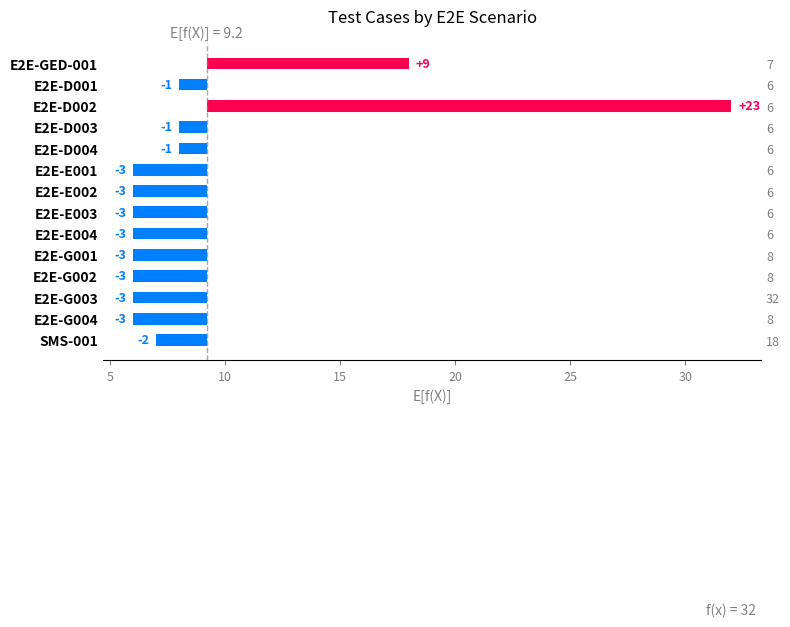

Is it true that the value at E2E-E004 is -1.6?

False